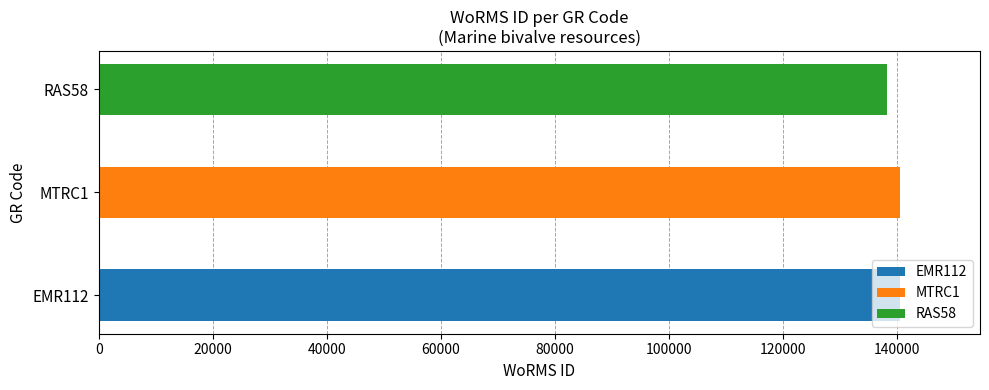

What is the ratio of the value at RAS58 to the value at MTRC1?

1.0